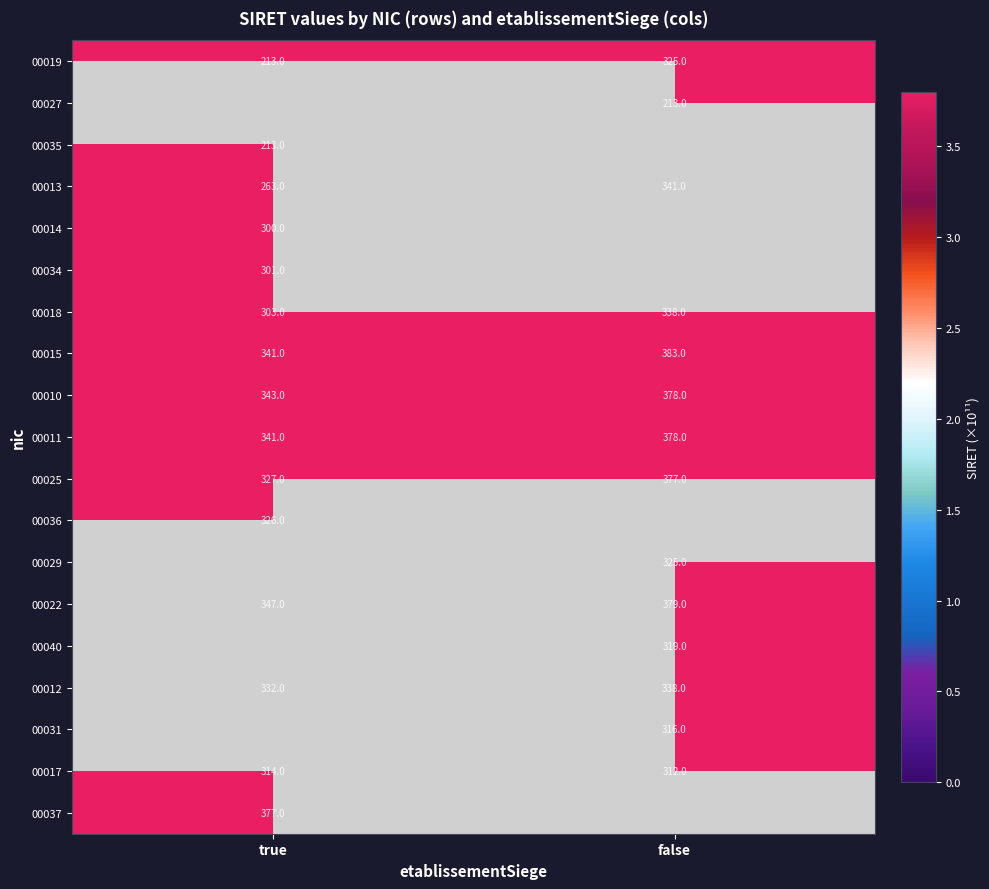

Is the value of 00022 at false greater than the value of 00013 at false?

Yes